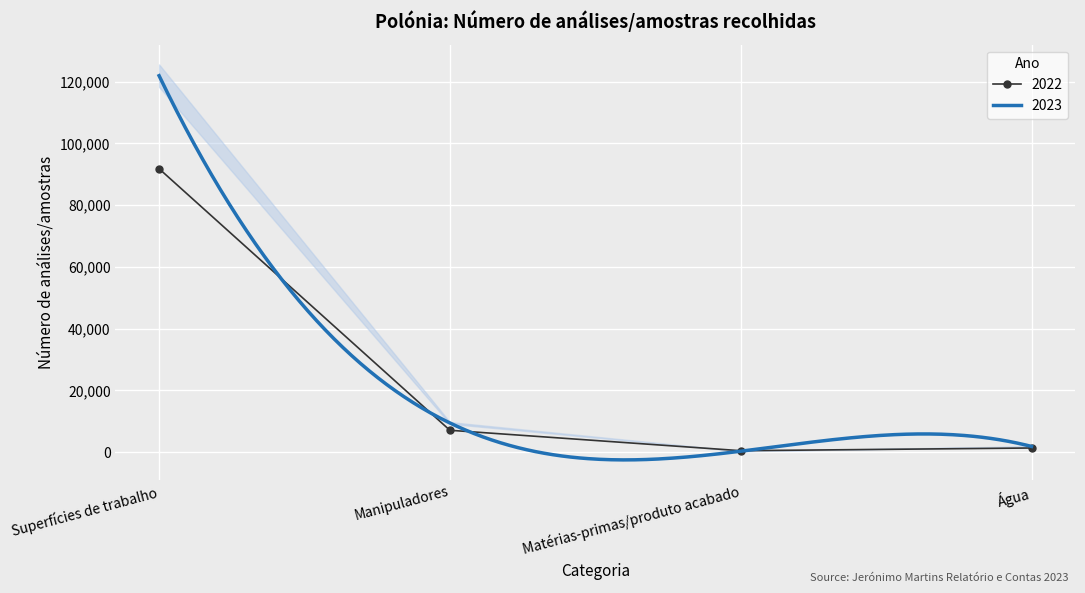

At which category does 2022 reach its first local valley?

Matérias-primas/produto acabado